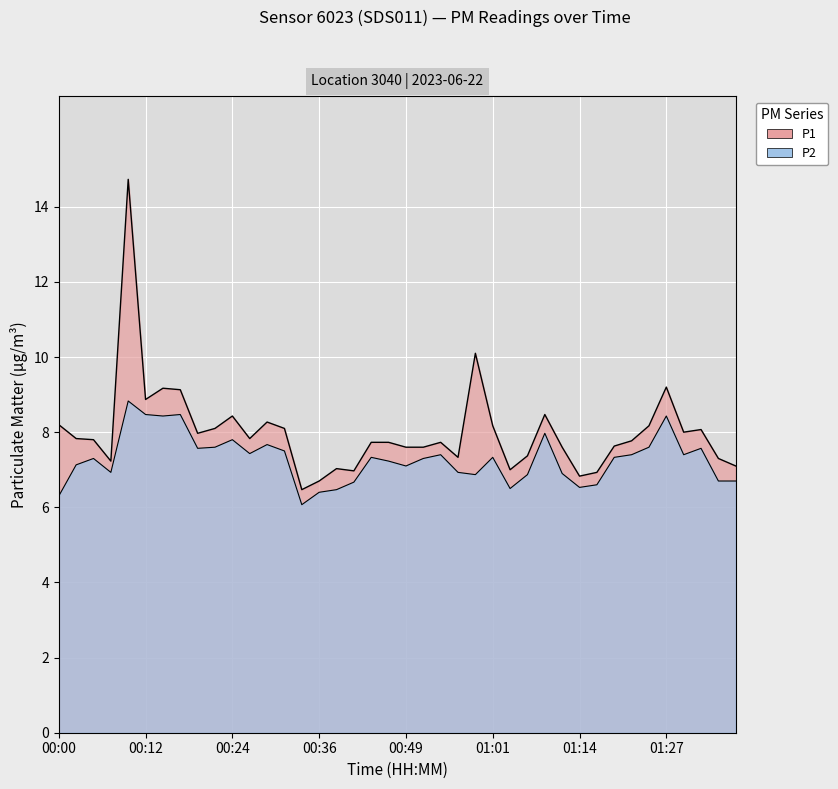

True or false: P2 has a value of 10.5 at 01:01.

False